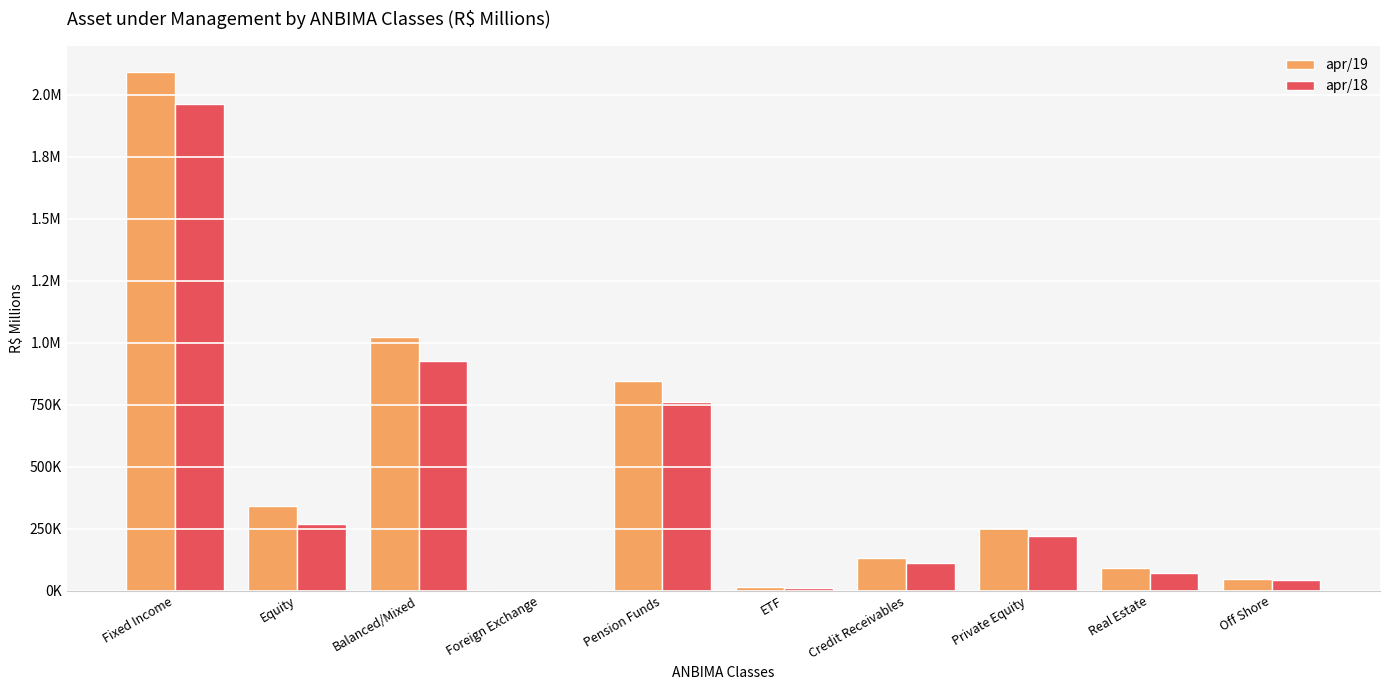

What are all the series names shown in the legend?

apr/19, apr/18